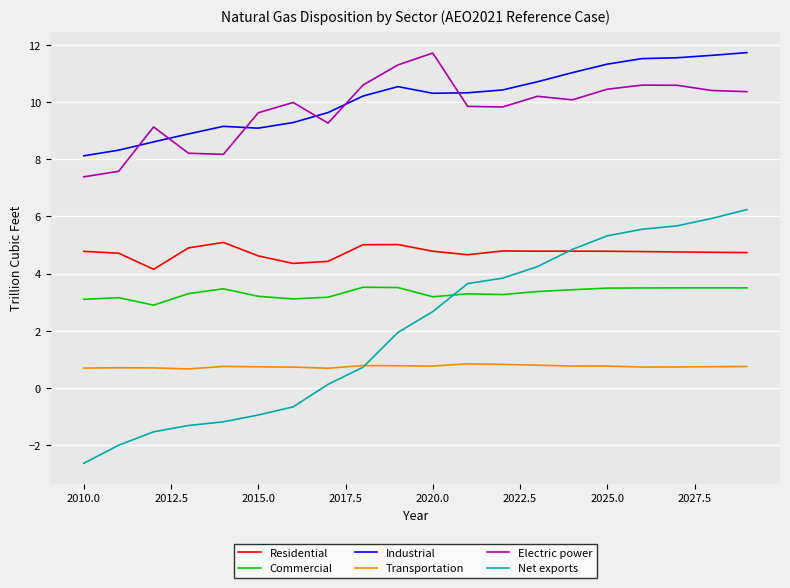

What is the minimum value shown in the chart?

-2.6